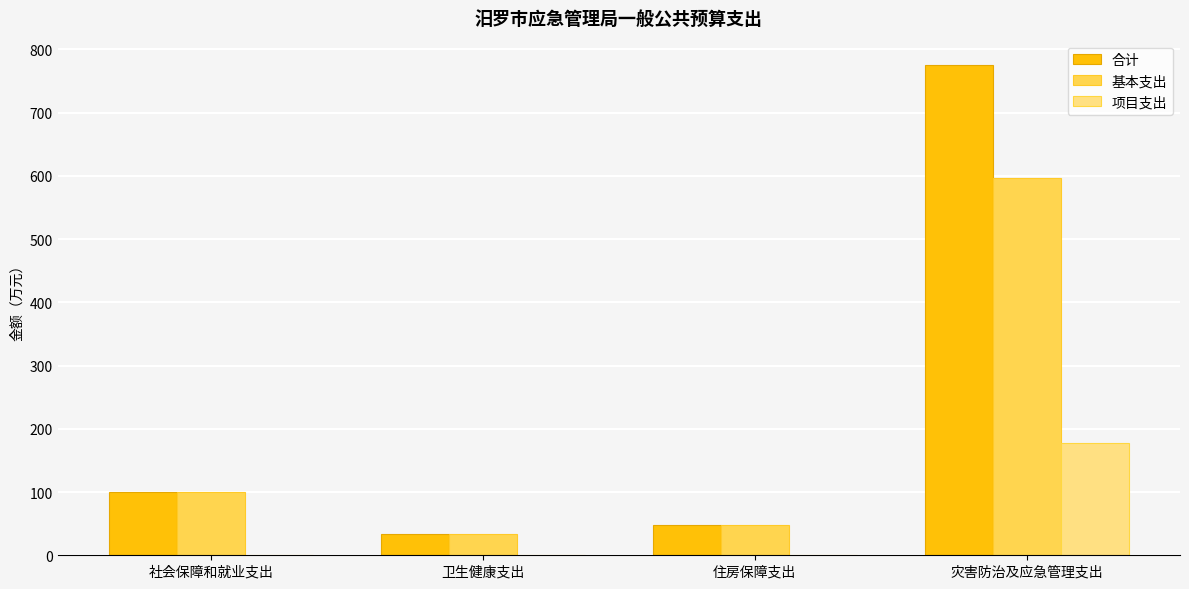

What is the spread (max minus min) of values at 住房保障支出?

47.7